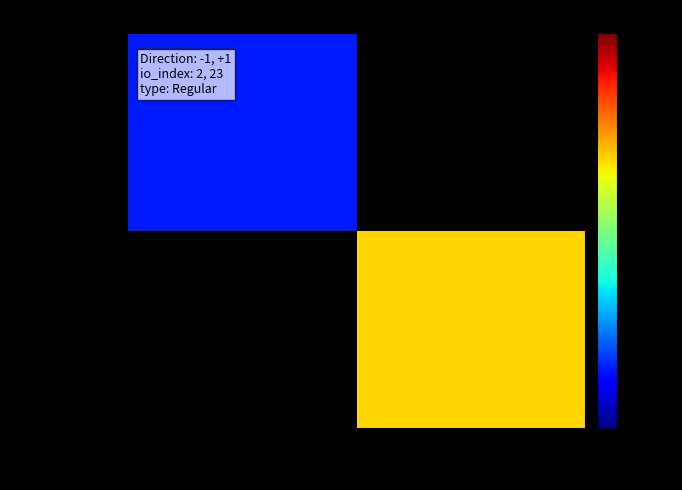

Rank the categories by b052771896… value from lowest to highest.

-1, 1